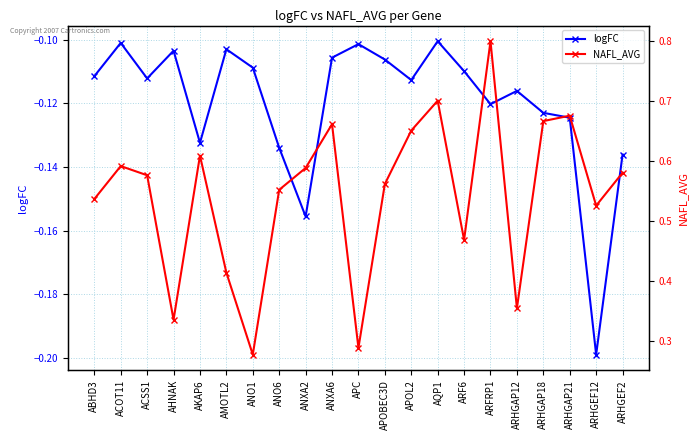

What is the label of the 20th point from the right?

ACOT11